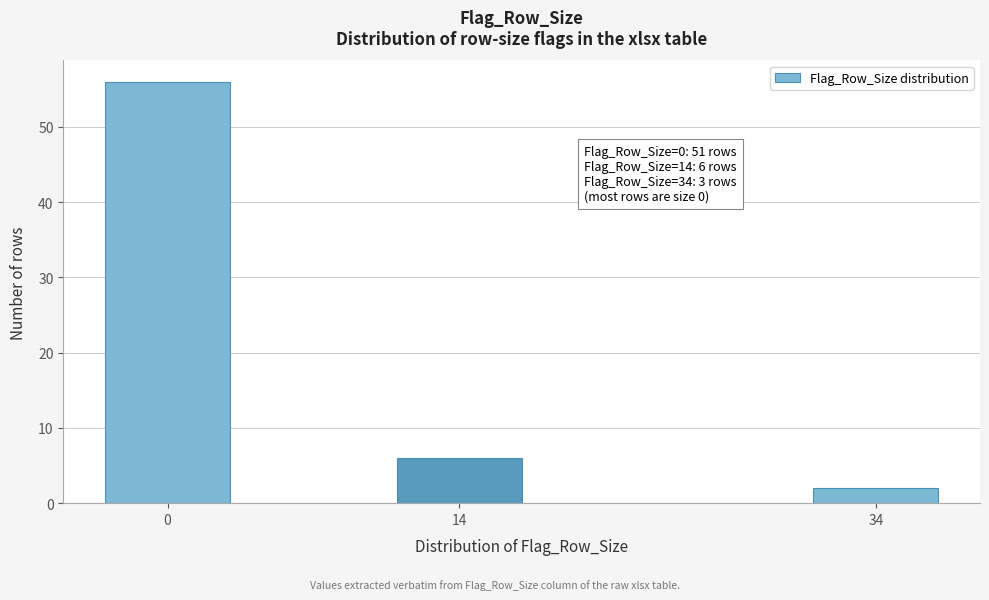

Reading left to right, what are all the values shown in this chart?

56	6	2